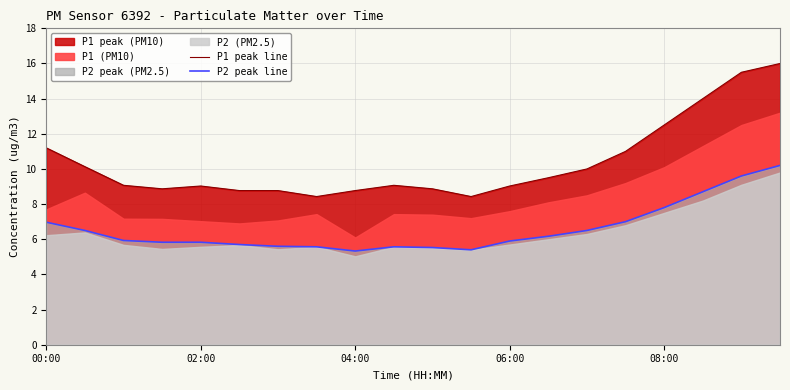

How many interior local peaks does the P1 peak line series have?

2